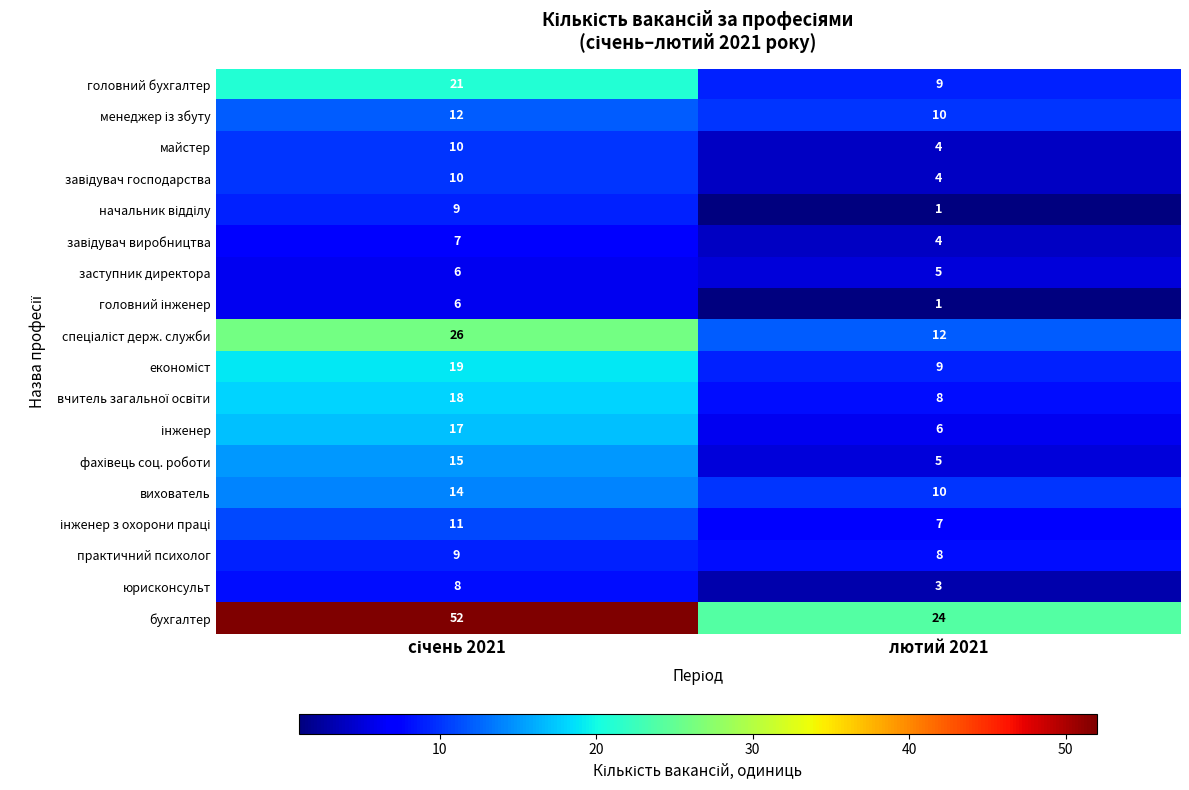

Which series has the largest total across all categories?

бухгалтер